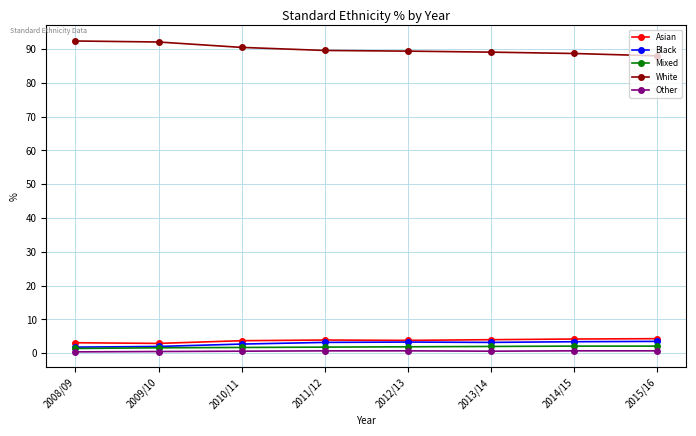

Which series has the largest range (max minus min)?

White